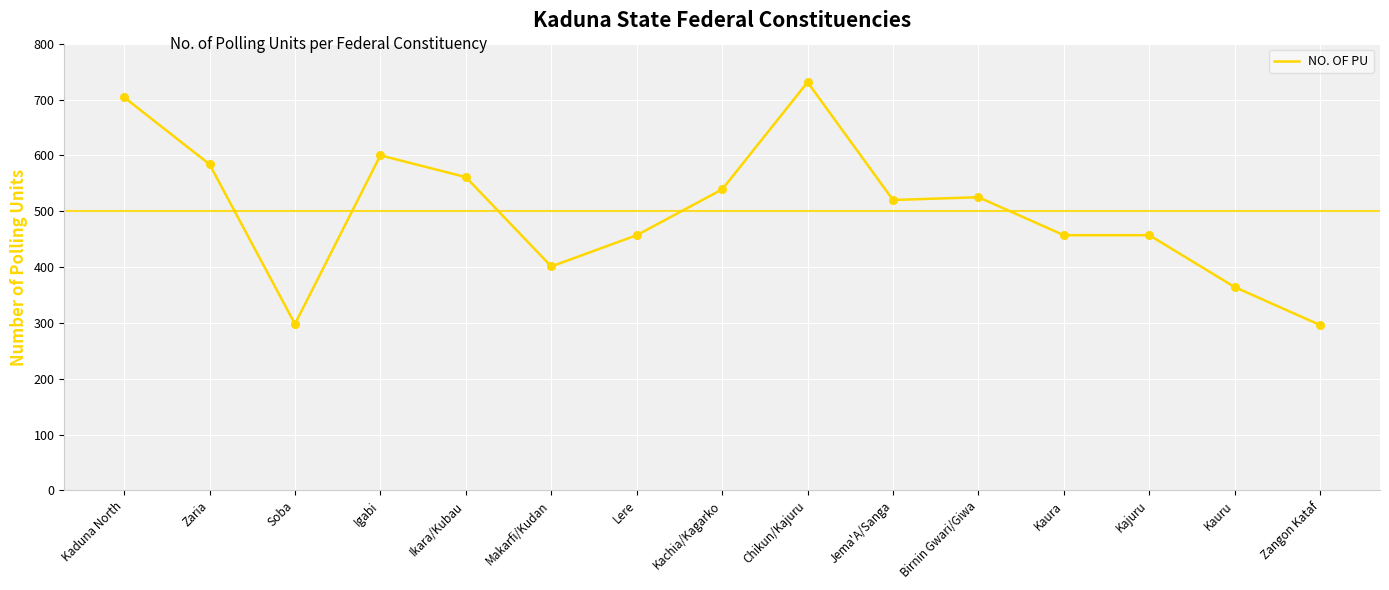

Which has a higher value, Kaura or Birnin Gwari/Giwa?

Birnin Gwari/Giwa